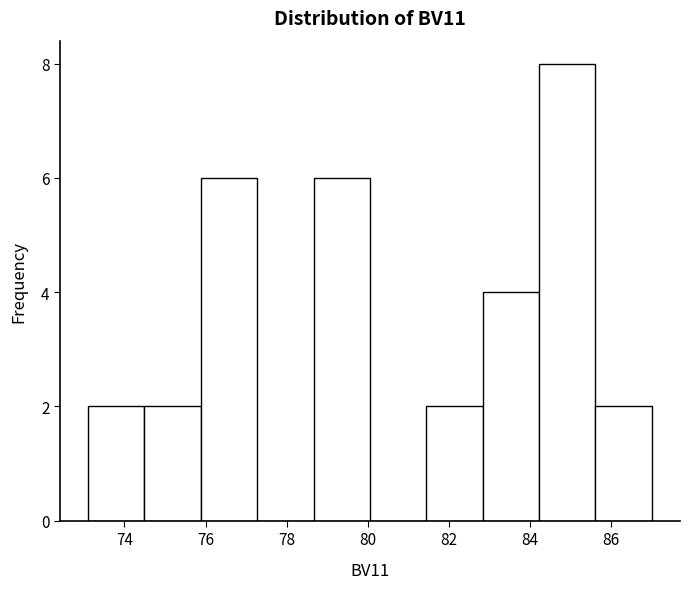

Over which range of the x-axis is the bar tallest?

84.2 to 85.6